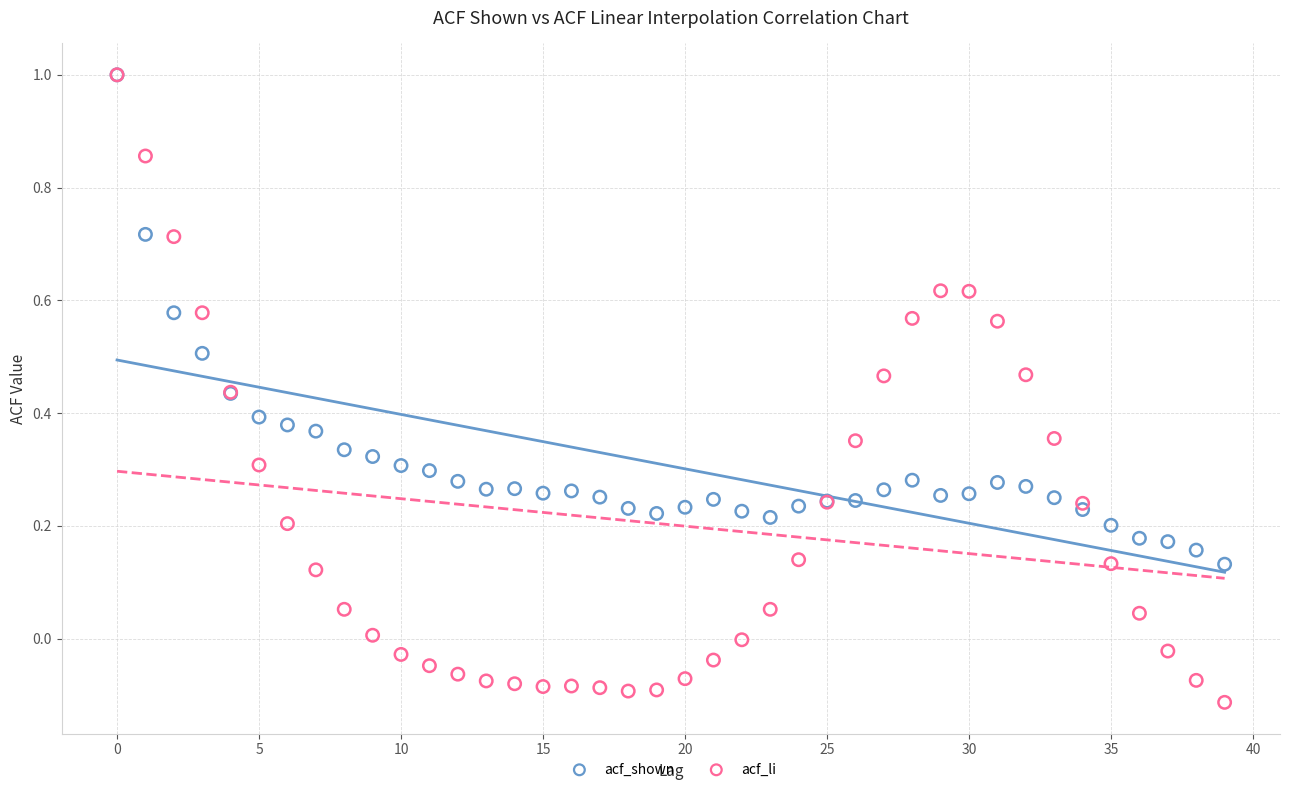

What are all the series names shown in the legend?

acf_shown, acf_li